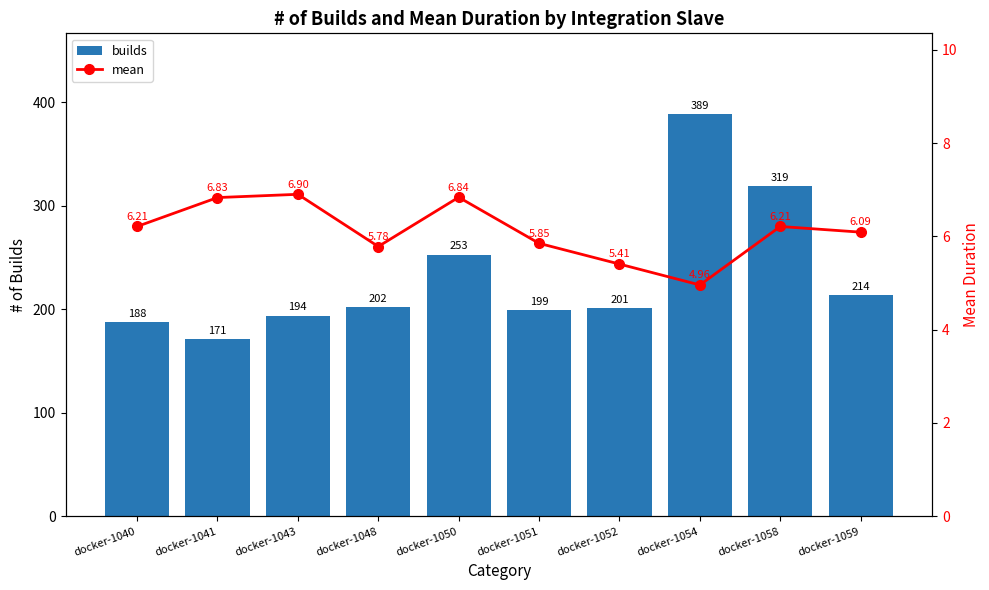

Reading right to left, list all the values displayed in this chart.

builds: 214.0	319.0	389.0	201.0	199.0	253.0	202.0	194.0	171.0	188.0
mean: 6.1	6.2	5.0	5.4	5.9	6.8	5.8	6.9	6.8	6.2